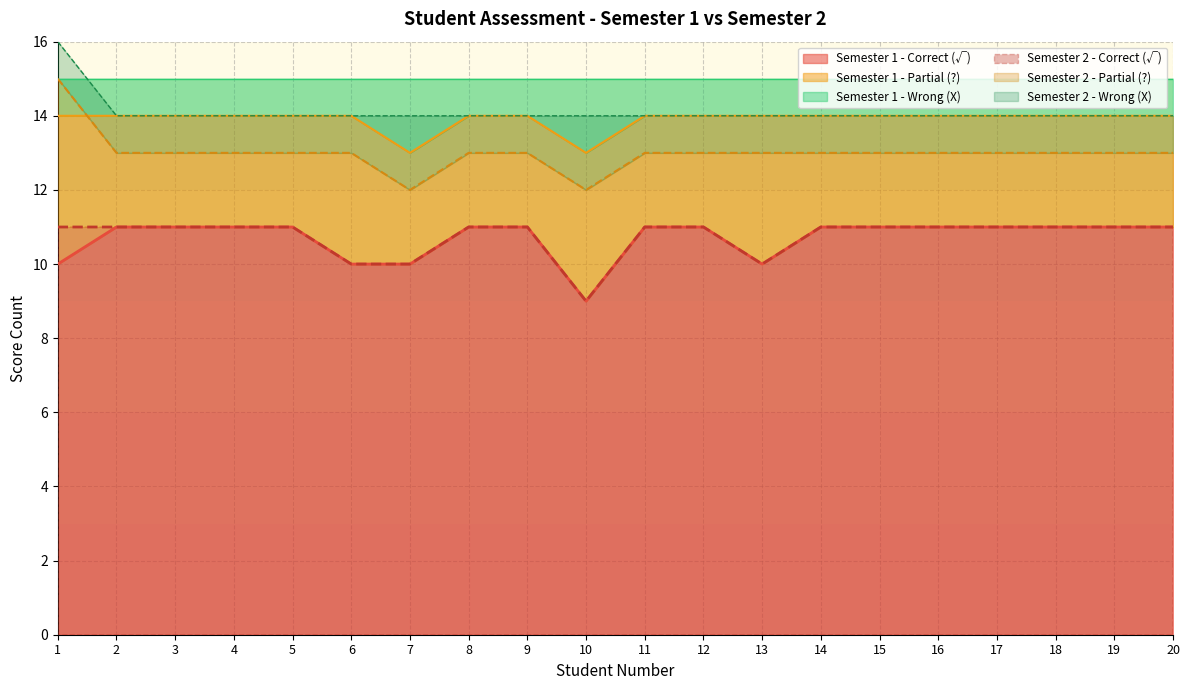

Which series has the widest spread of values?

Semester 1 - Correct (√)